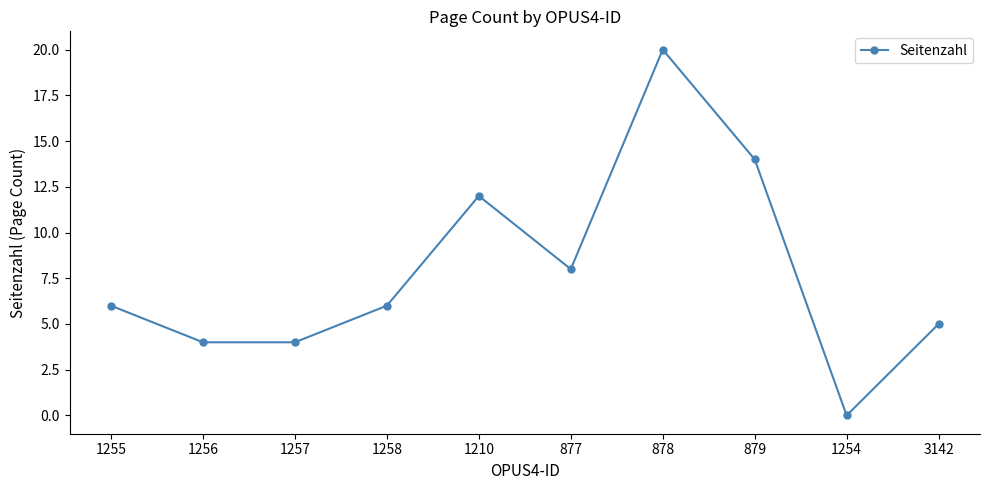

What is the ratio of the value at 877 to the value at 1257?

2.0